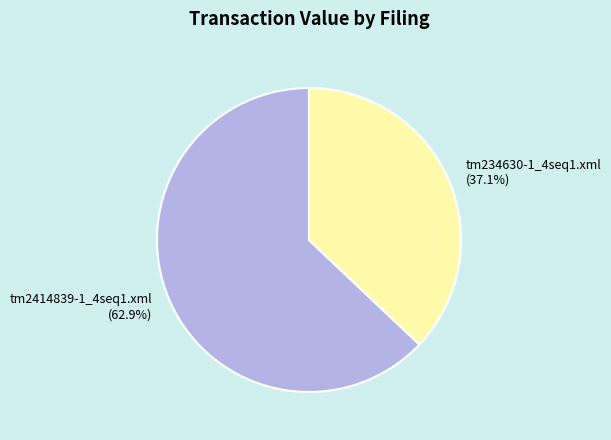

Does any single category account for the majority?

Yes